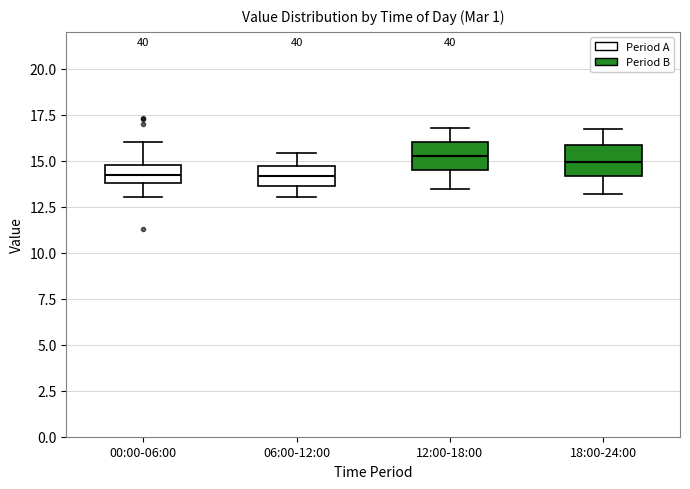

Reading left to right, read every box against the y-axis: the position of its median line, the range the box covers, and the ends of its whiskers. The values are not printed on the chart, so give them approximately, as read against the axis.

00:00-06:00: median 14.0 (inside the box), box 14.0 to 15.0, whiskers 13.0 to 16.0
06:00-12:00: median 14.0, box 13.5 to 14.5, whiskers 13.0 to 15.5
12:00-18:00: median 15.5, box 14.5 to 16.0, whiskers 13.5 to 17.0
18:00-24:00: median 15.0, box 14.0 to 16.0, whiskers 13.0 to 16.5